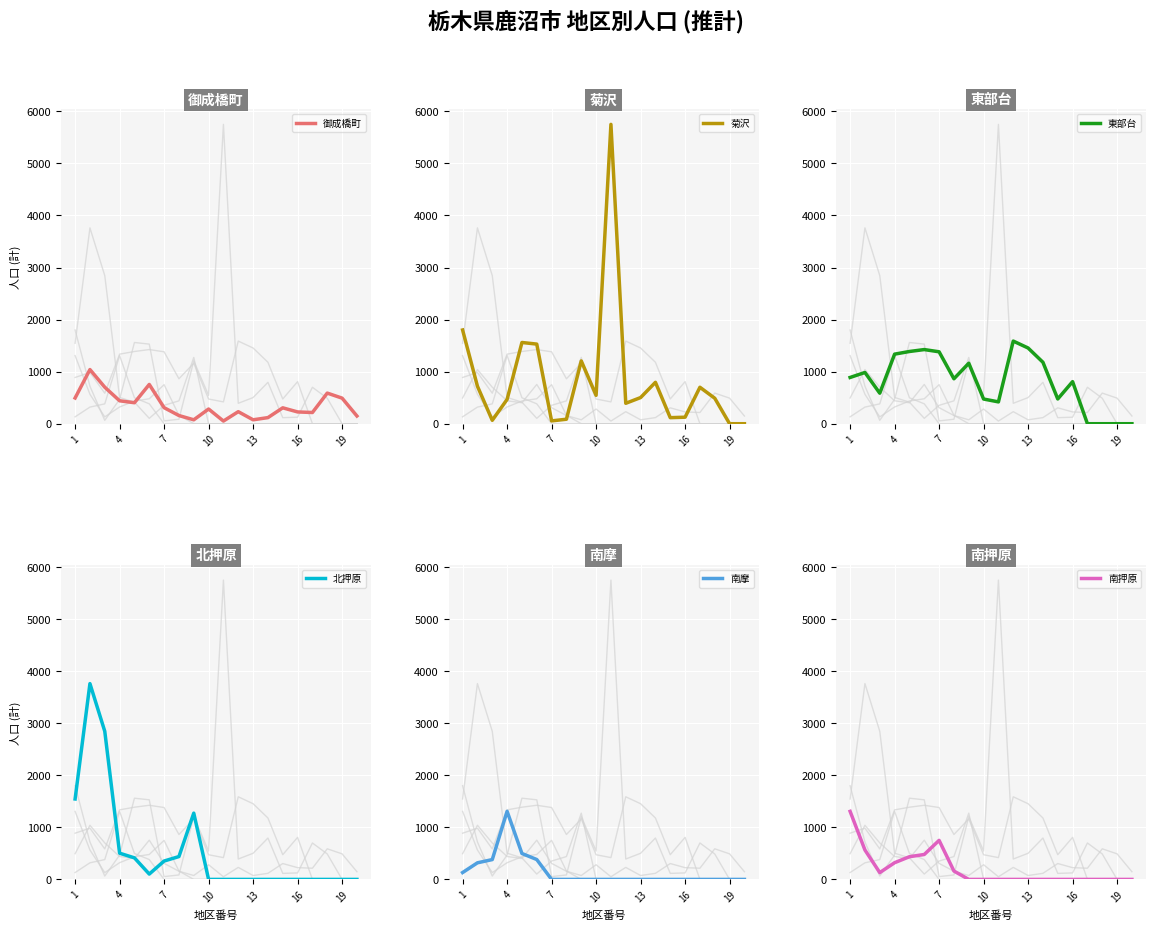

Rank the series by their maximum value, from lowest to highest.

御成橋町, 南押原, 南摩, 東部台, 北押原, 菊沢